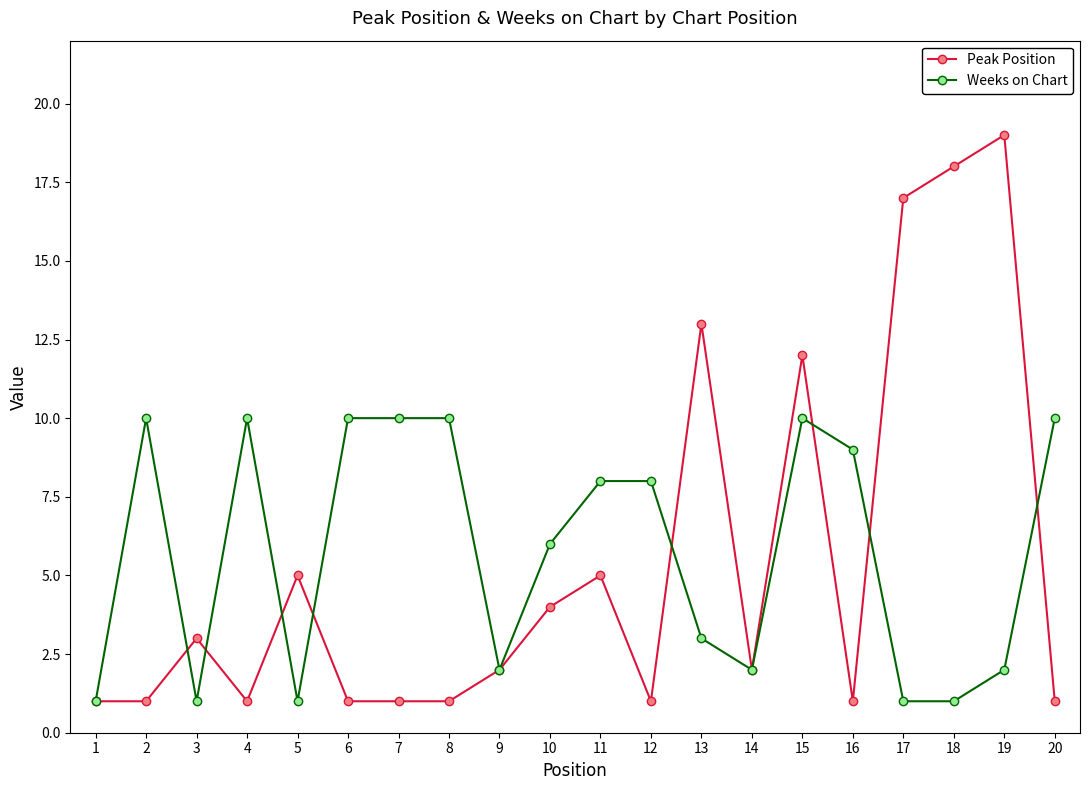

At which category does the chart reach its peak across all series?

19